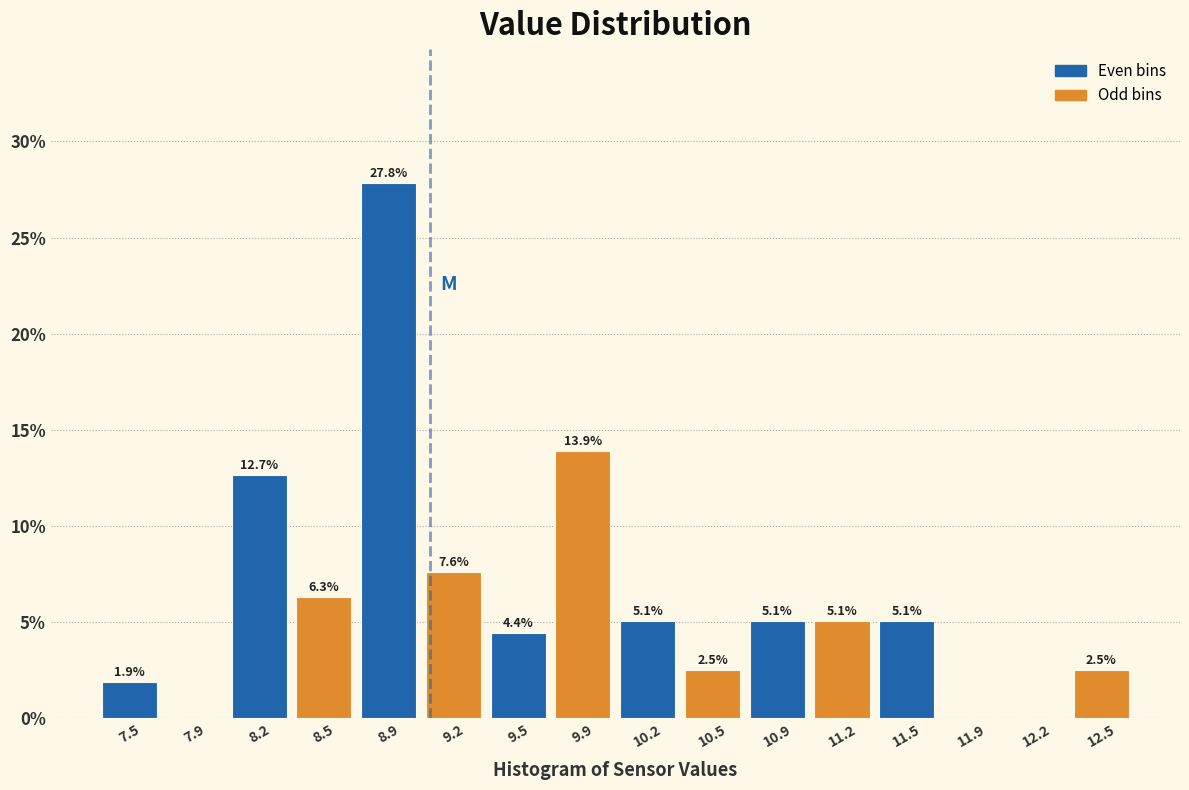

Which range on the x-axis has the tallest bar?

8.70 to 9.00